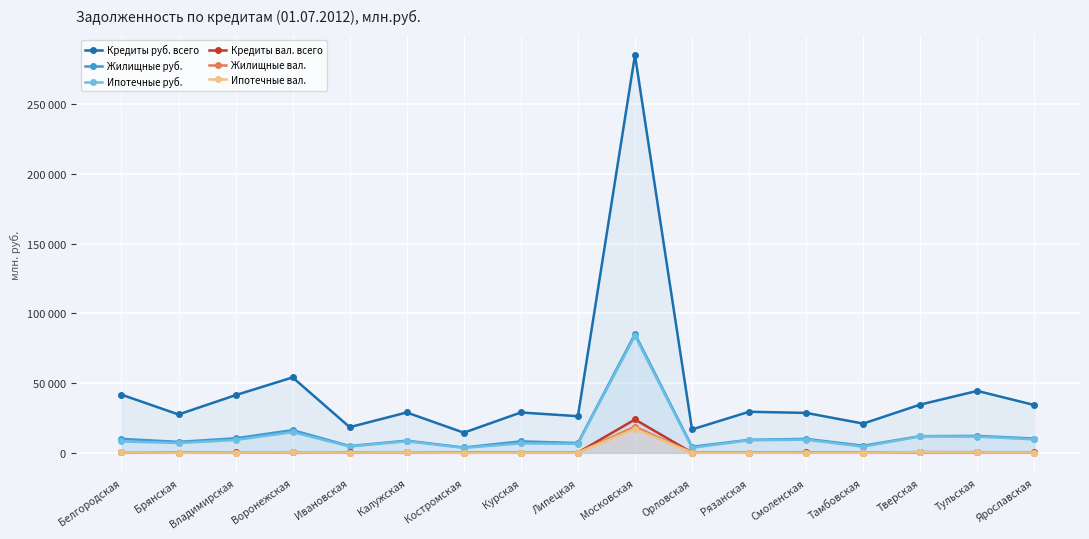

What position from the left is Ярославская?

17